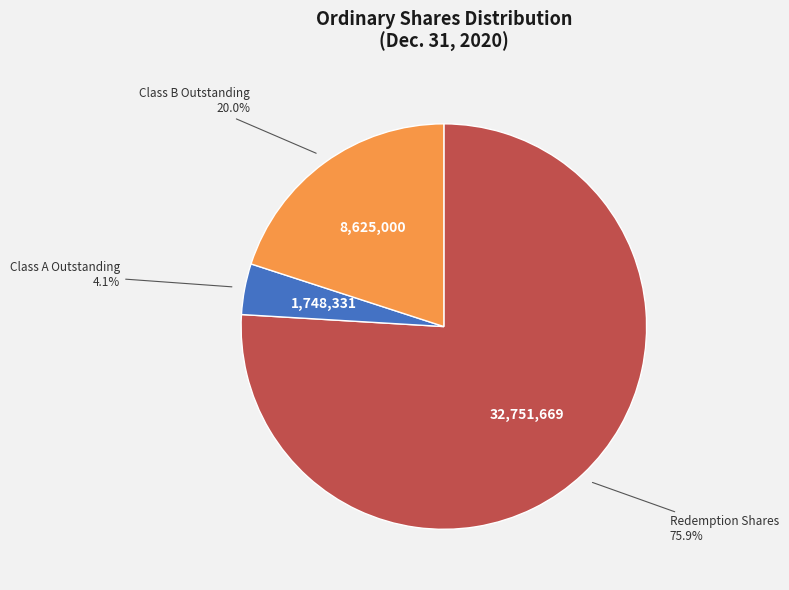

Is it true that Ordinary shares subject to possible redemption is 76% of the pie?

True